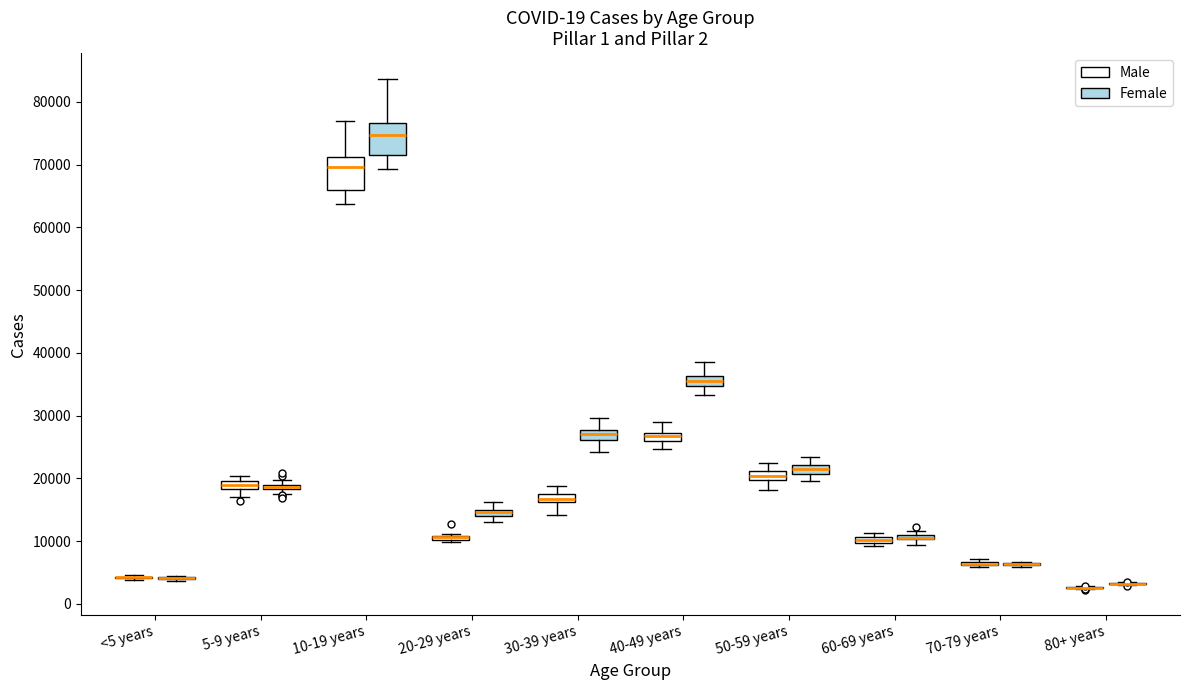

Where is the upper edge of the box for 50-59 years (Female) on the y-axis? The values are not printed on the chart, so give them approximately, as read against the axis.

22000